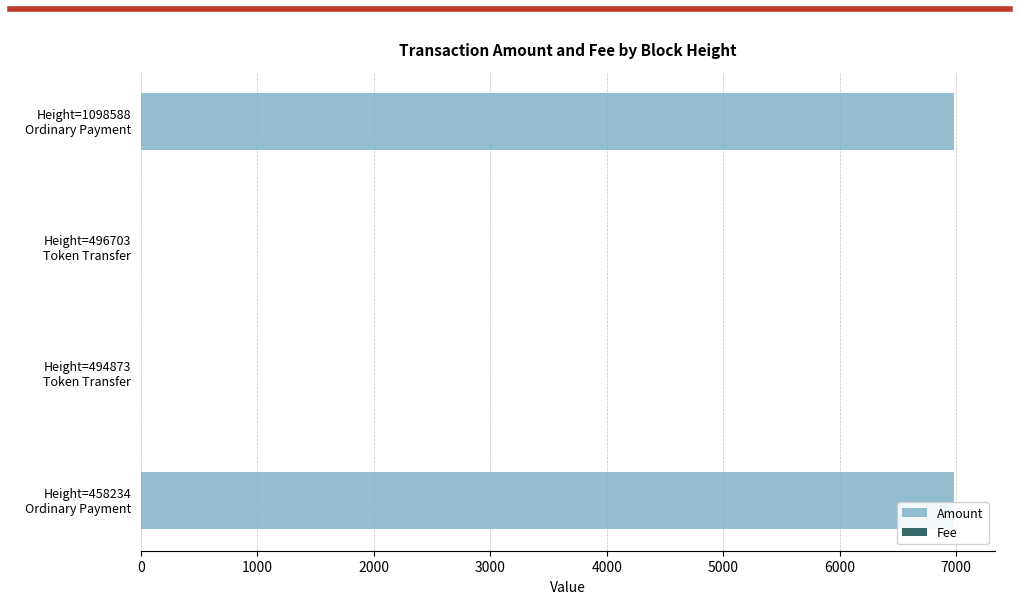

What is the sum of all Amount values?

13966.2